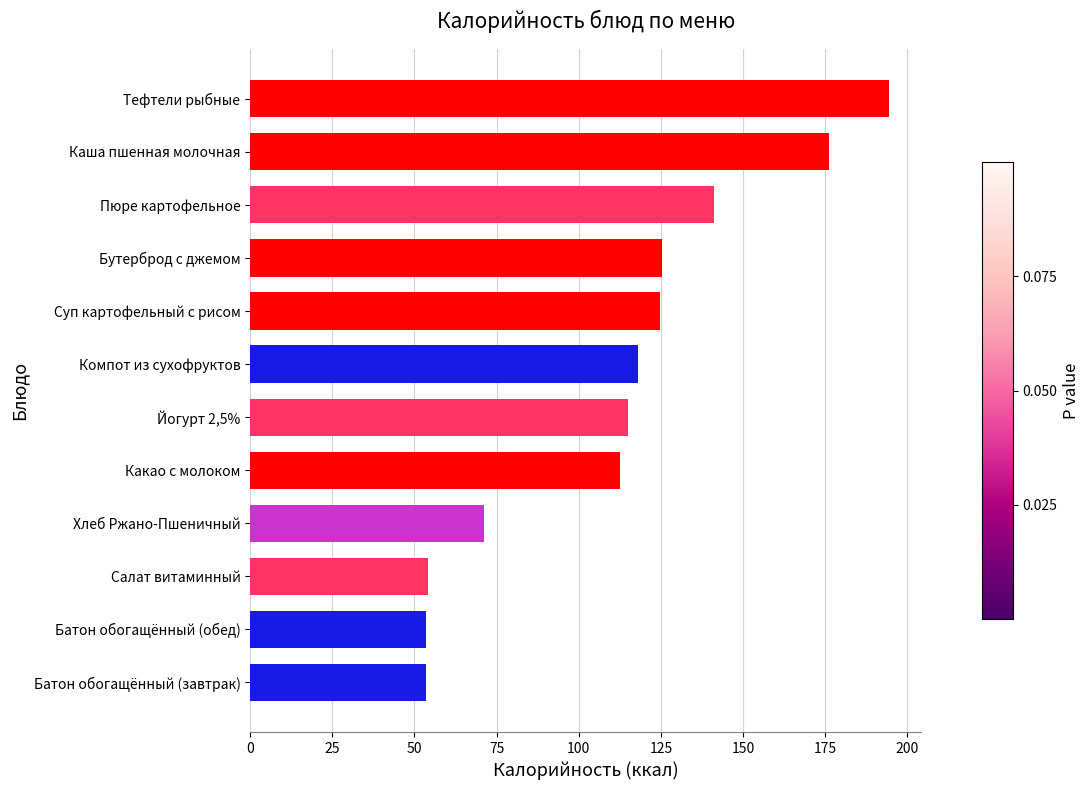

Which has a higher value, Тефтели рыбные or Батон обогащённый (обед)?

Тефтели рыбные